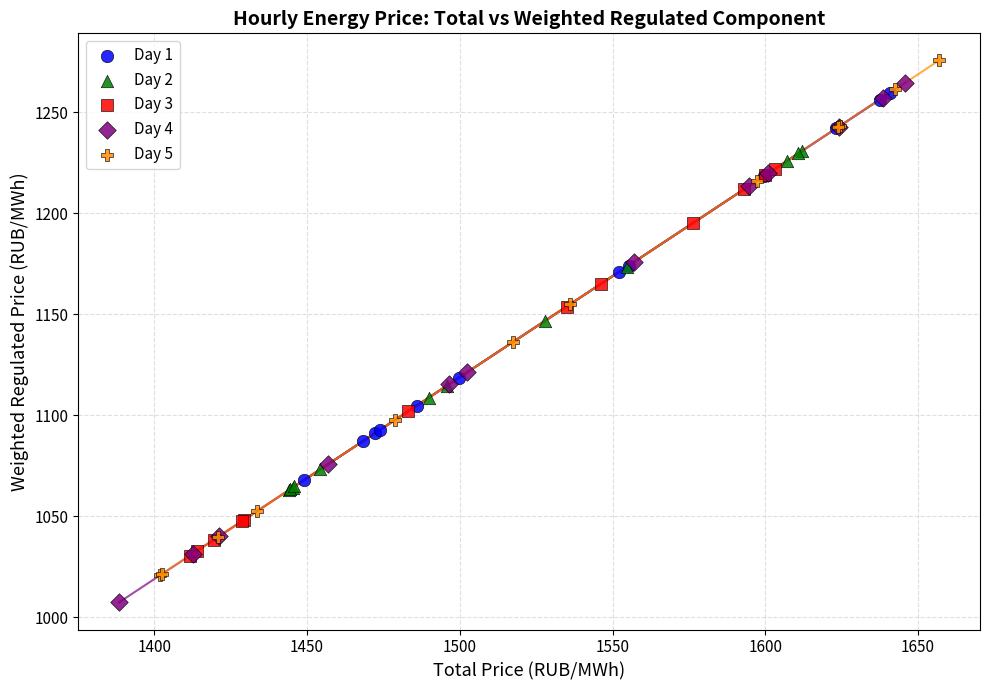

Which series reaches the maximum Y coordinate?

Day 5